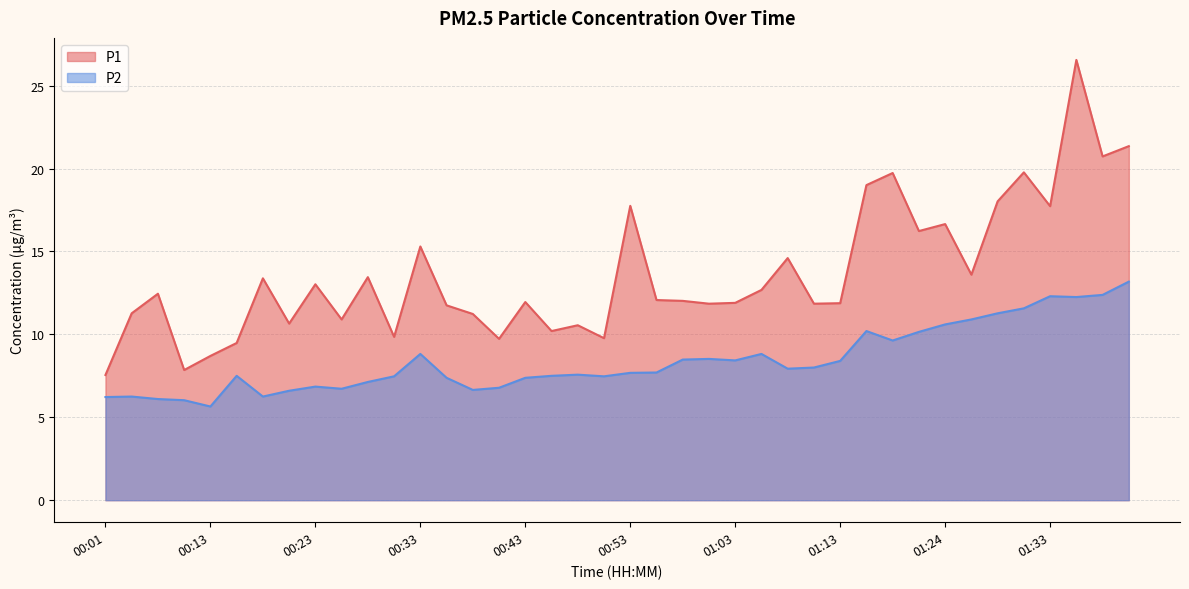

At which label is P1 closest to 17?

01:24